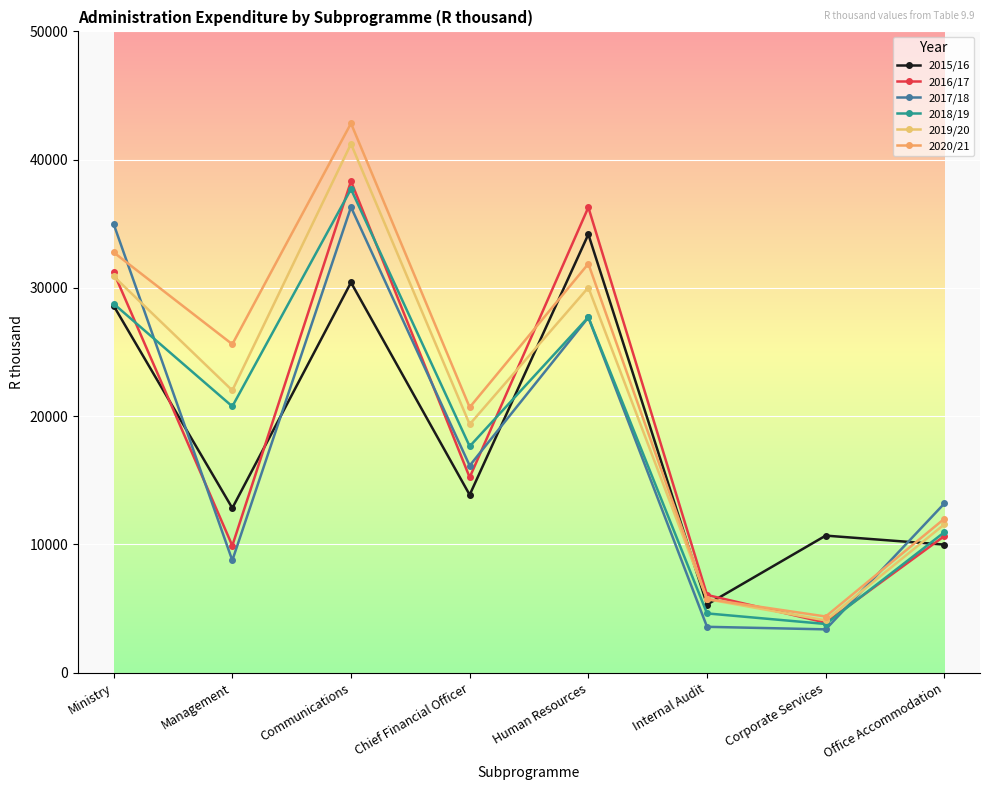

What are all the series names shown in the legend?

2015/16, 2016/17, 2017/18, 2018/19, 2019/20, 2020/21